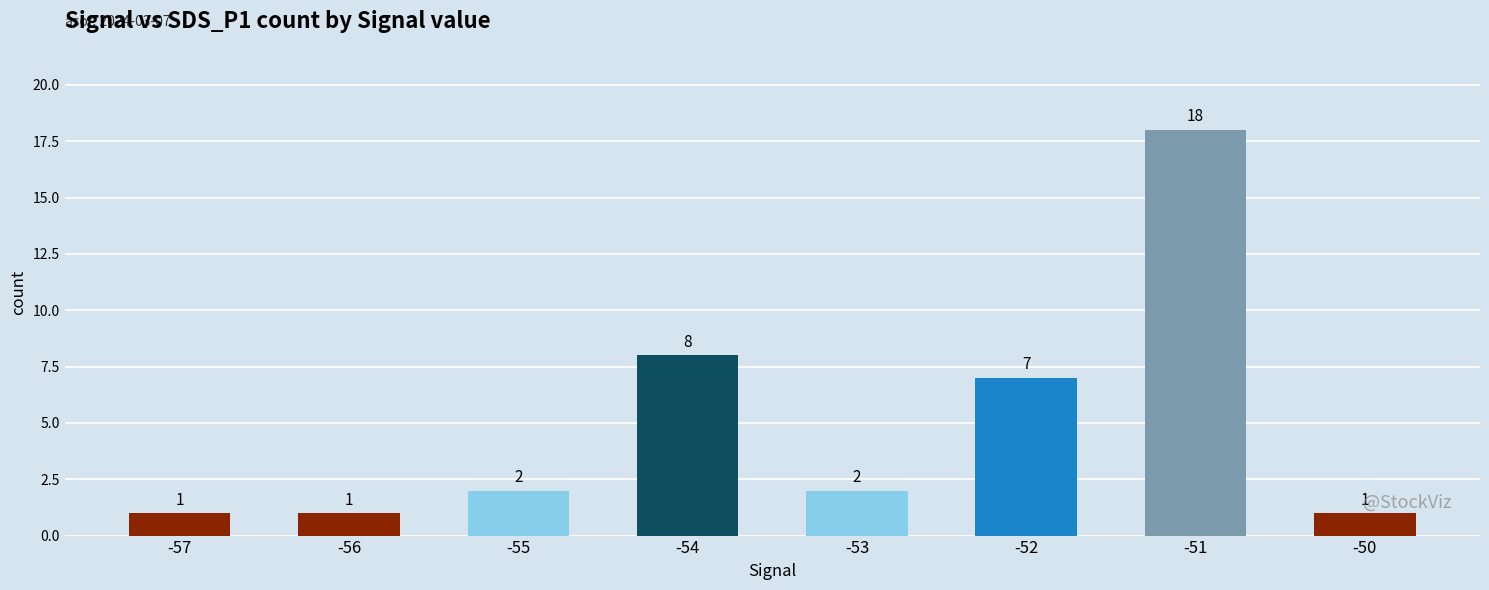

Which category has the highest value across all series?

-51